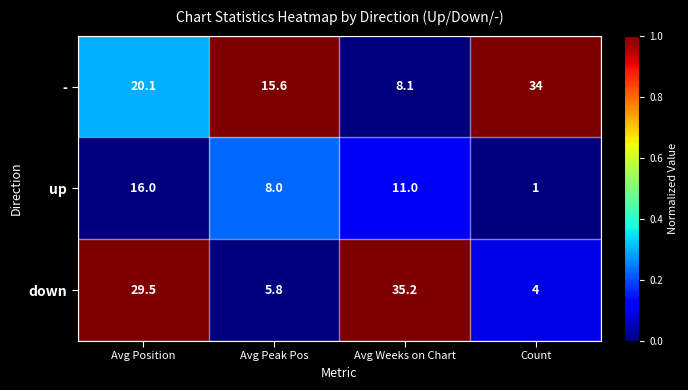

At which category is the sum across all series the highest?

Avg Position